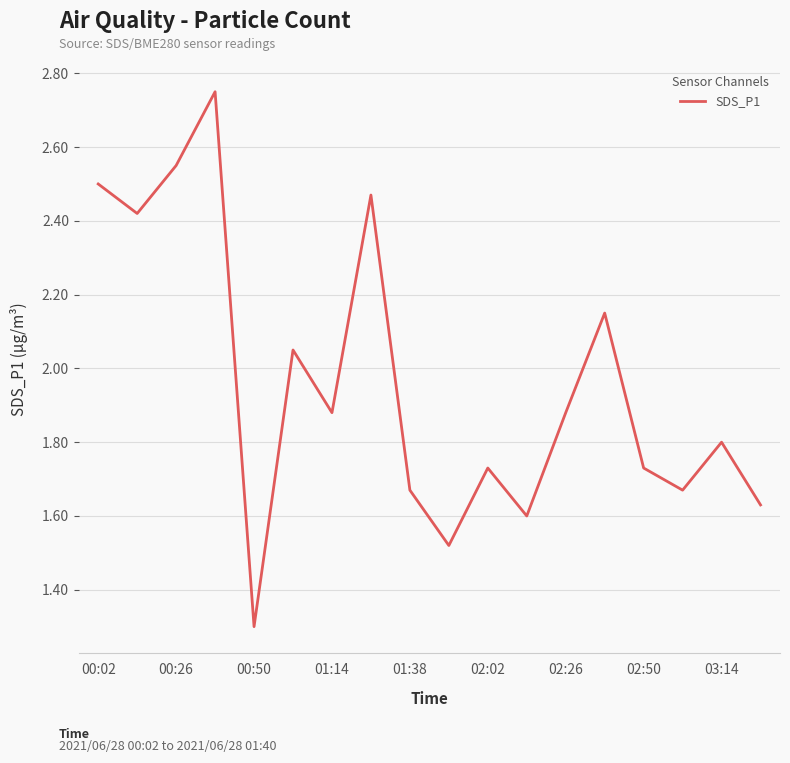

Which category has the lowest value across all series?

00:50